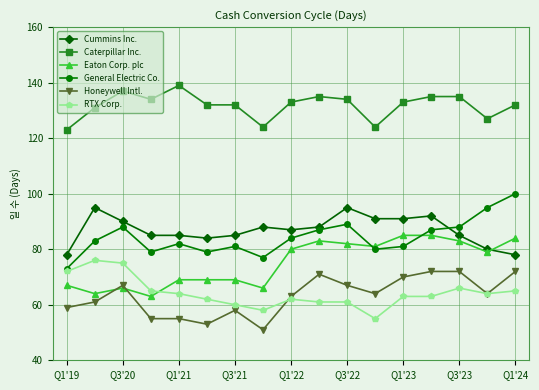

Count the number of data series in this chart.

6